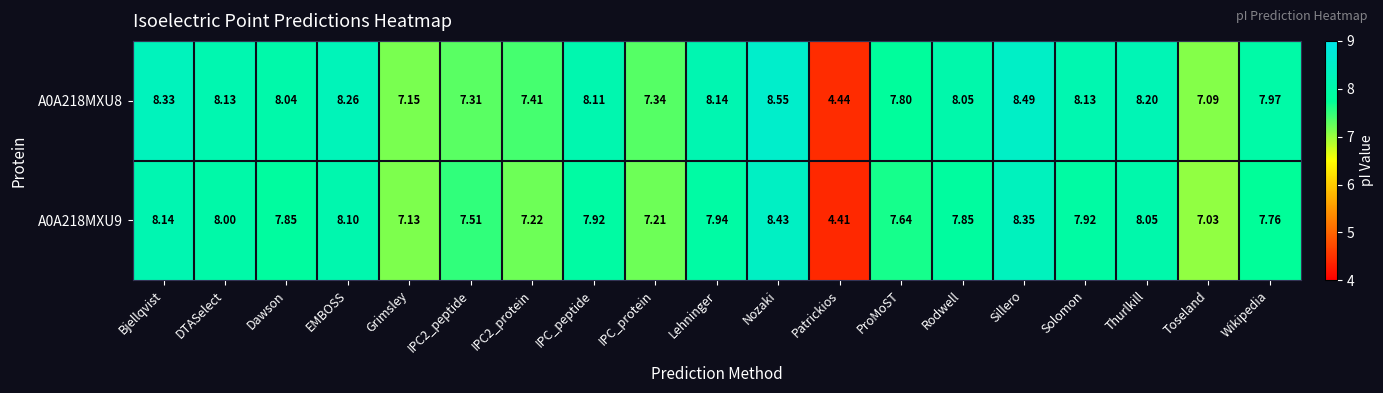

Which category has the lowest value across all series?

Patrickios